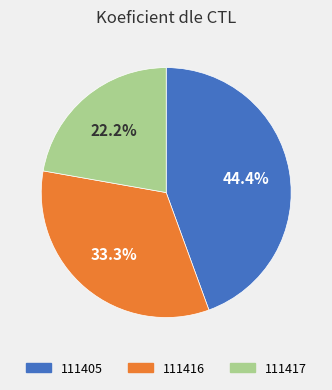

Rank the categories by value from lowest to highest.

111417, 111416, 111405